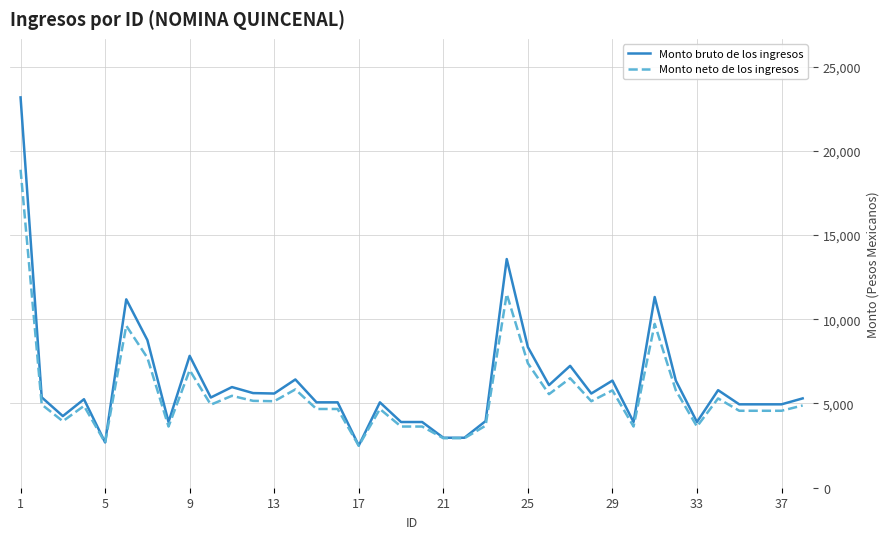

What is the maximum value for Monto neto de los ingresos?

18876.0